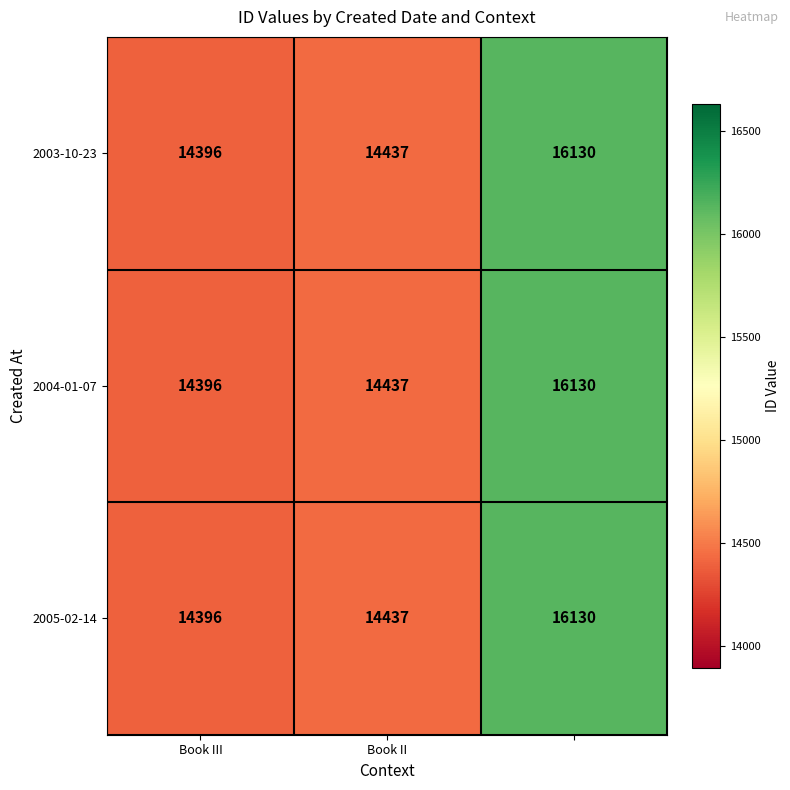

Reading left to right, what are all the values shown in this chart?

2003-10-23: 14396	14437	16130
2004-01-07: 14396	14437	16130
2005-02-14: 14396	14437	16130